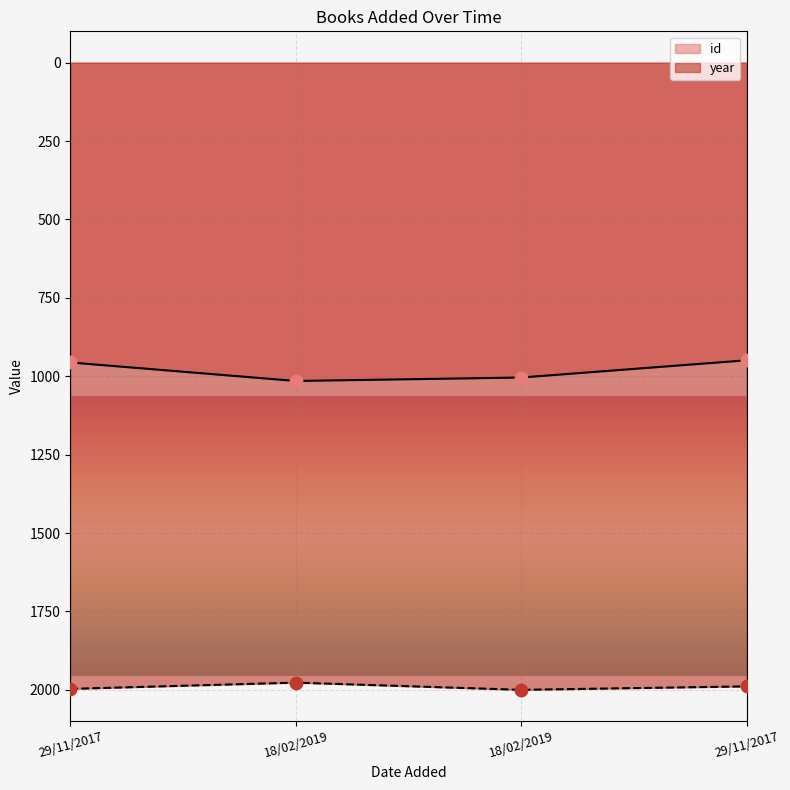

What are all the series names shown in the legend?

id, year